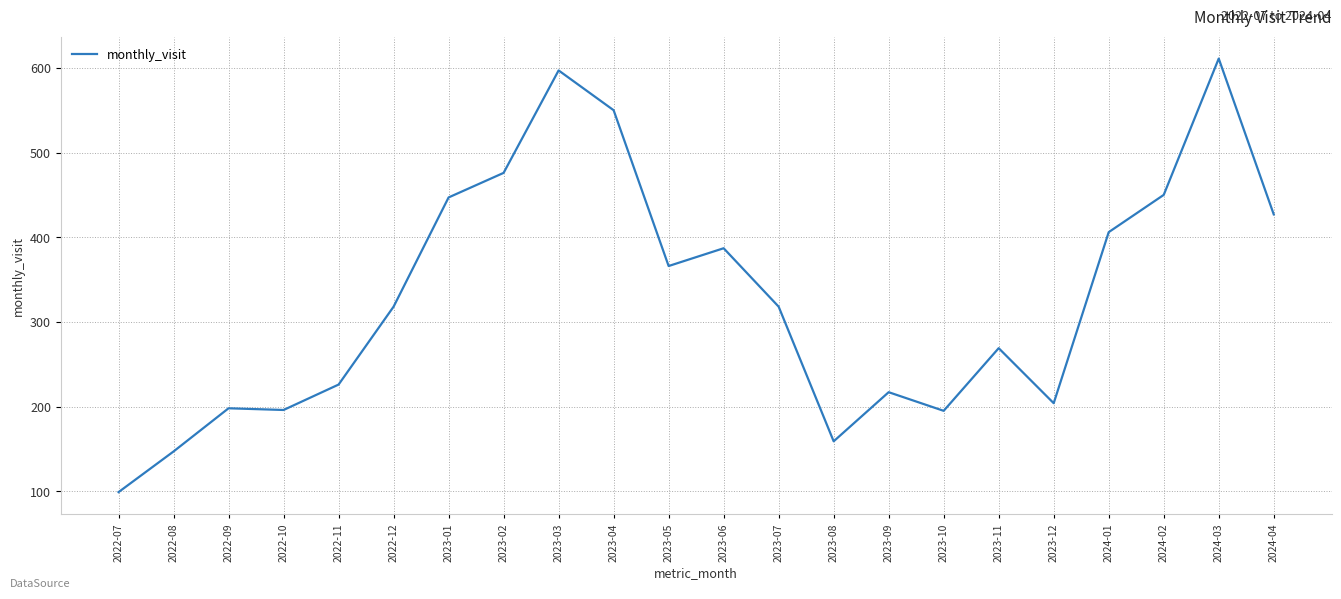

What position from the left is 2023-04?

10